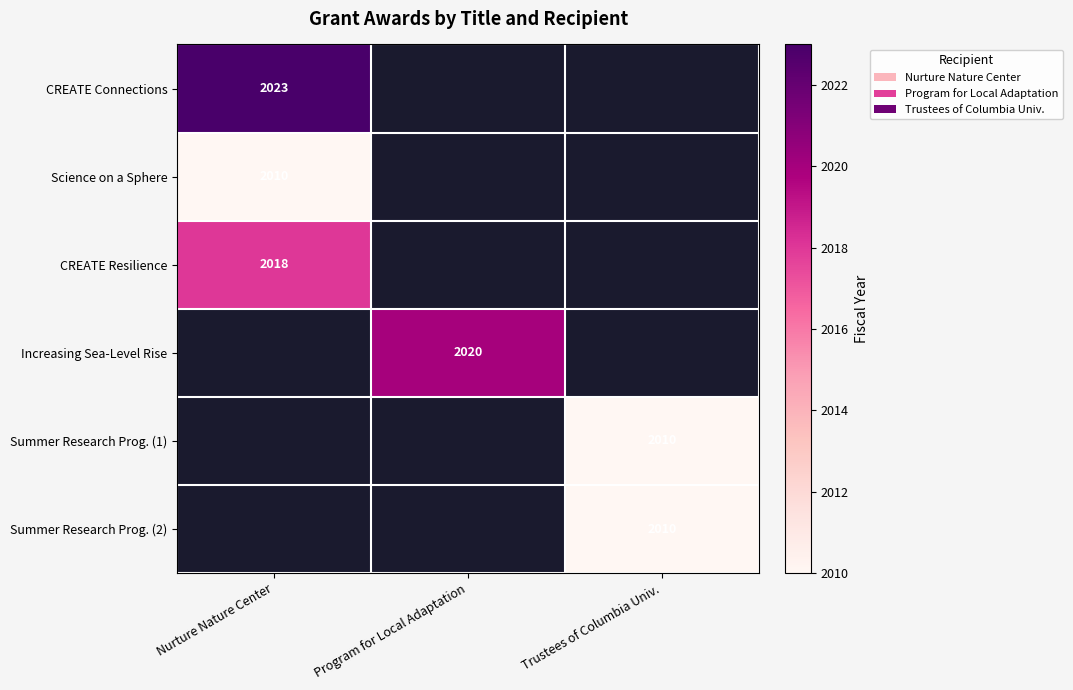

What is the total value across all series at Program for Local Adaptation?

2020